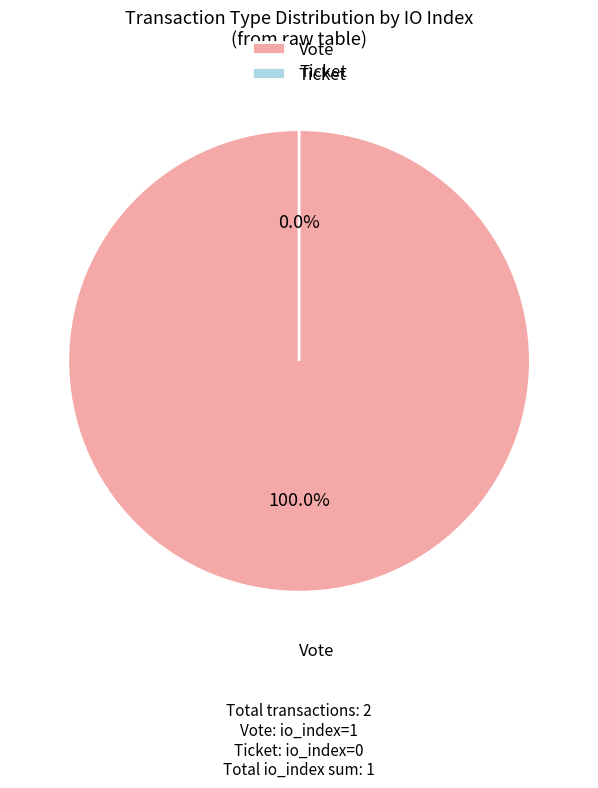

True or false: Vote (io_index=1) accounts for 99% of the total.

False